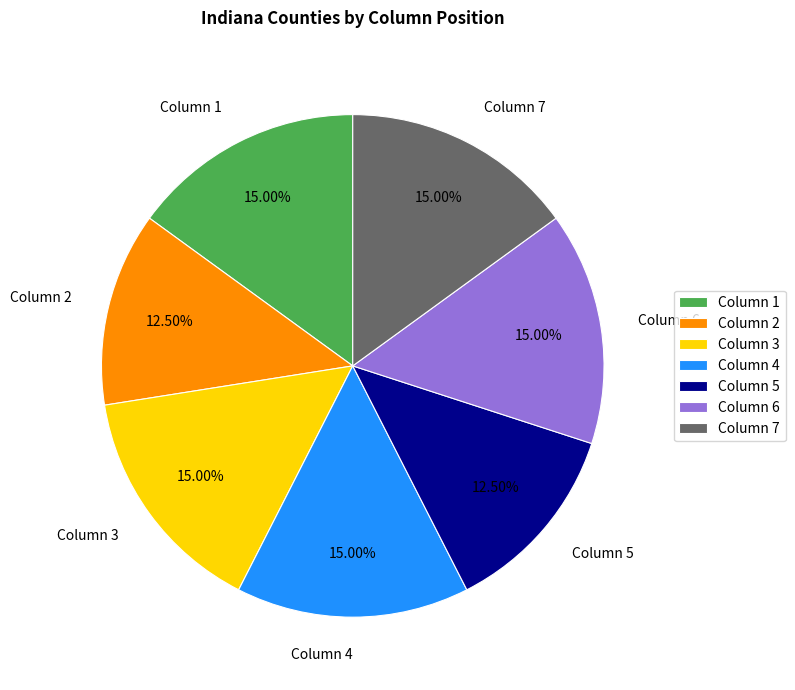

Approximately how many times larger is the value at Column 6 compared to Column 3?

1.0